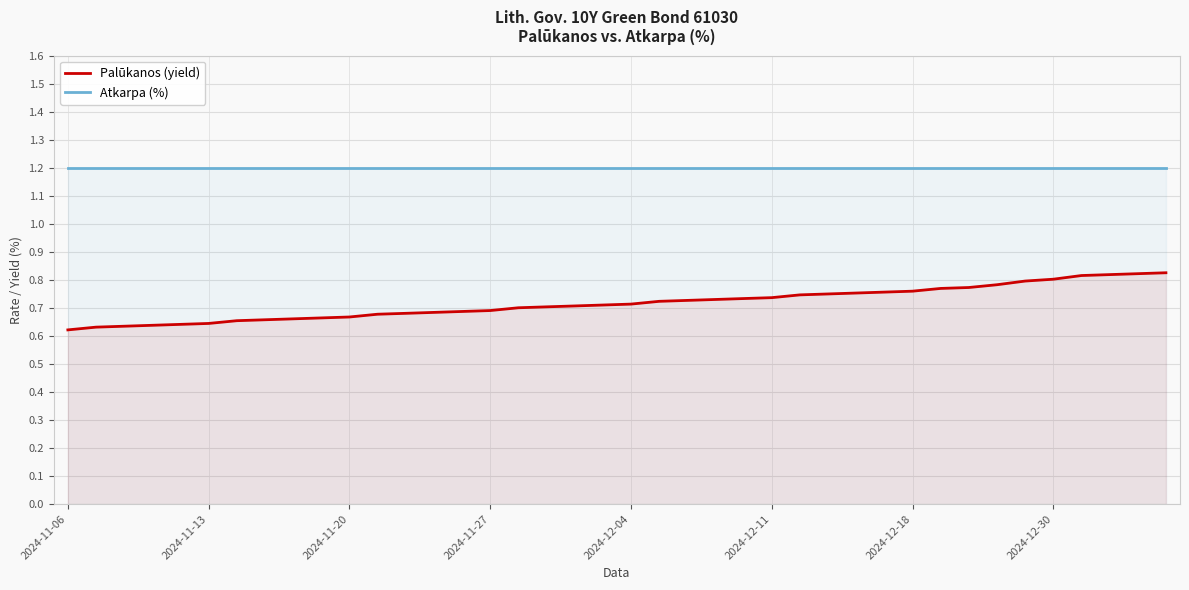

How many lines are shown in the chart?

2